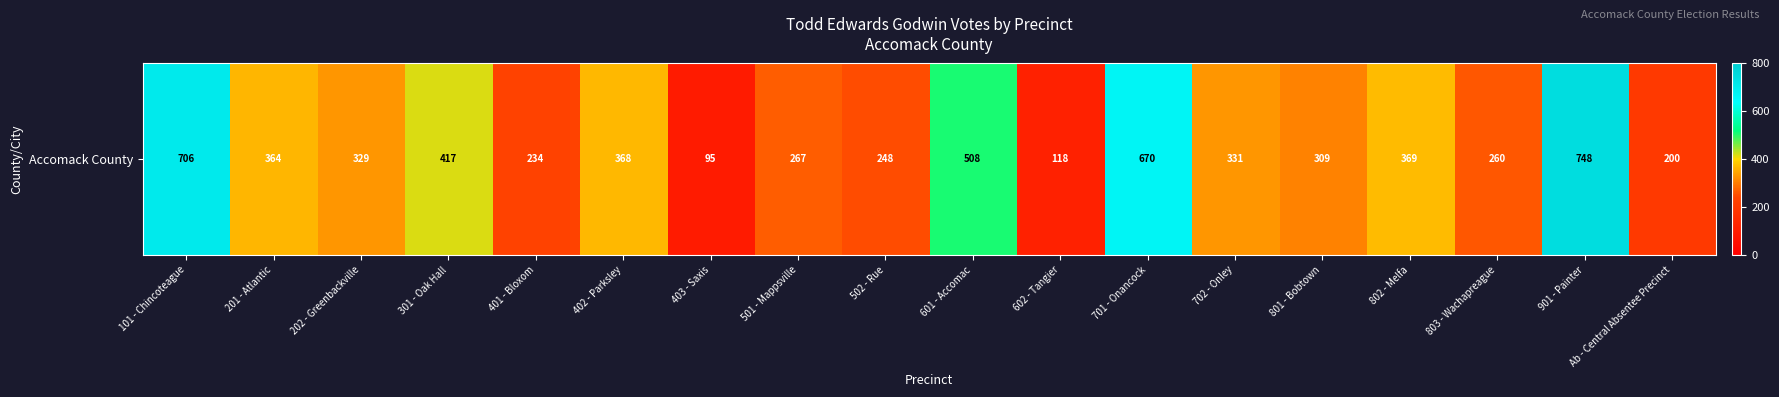

What is the sum of the values at 602 - Tangier and 403 - Saxis?

213